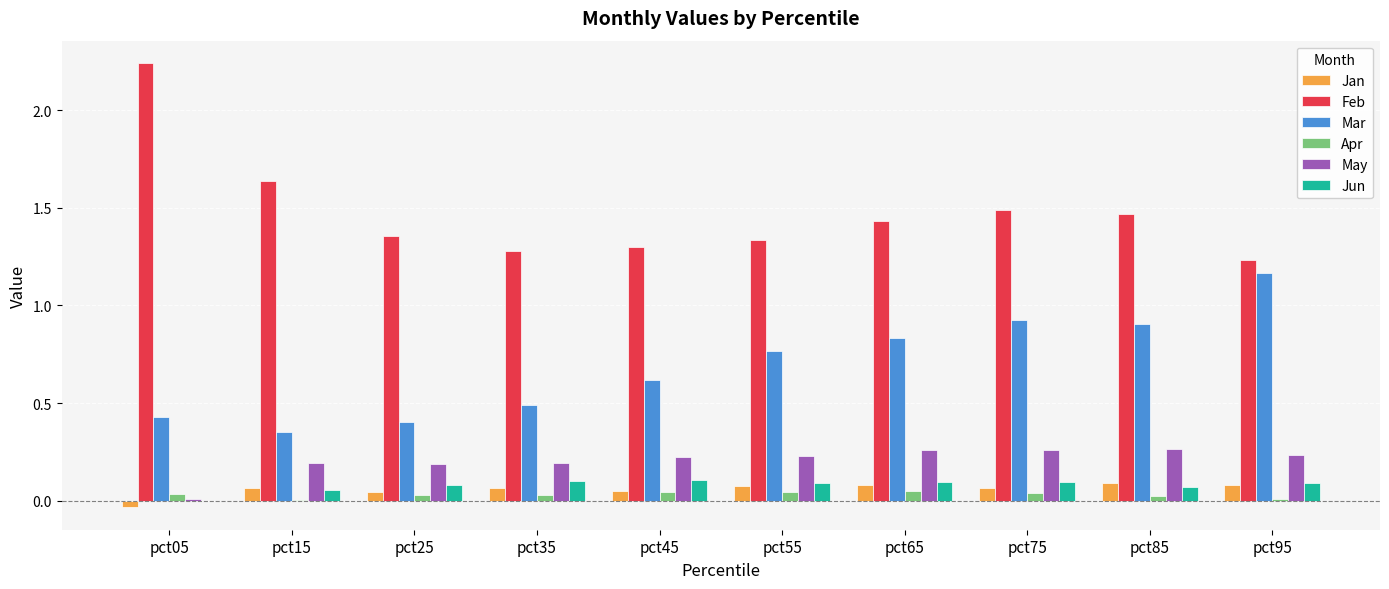

What are all the series names shown in the legend?

Jan, Feb, Mar, Apr, May, Jun